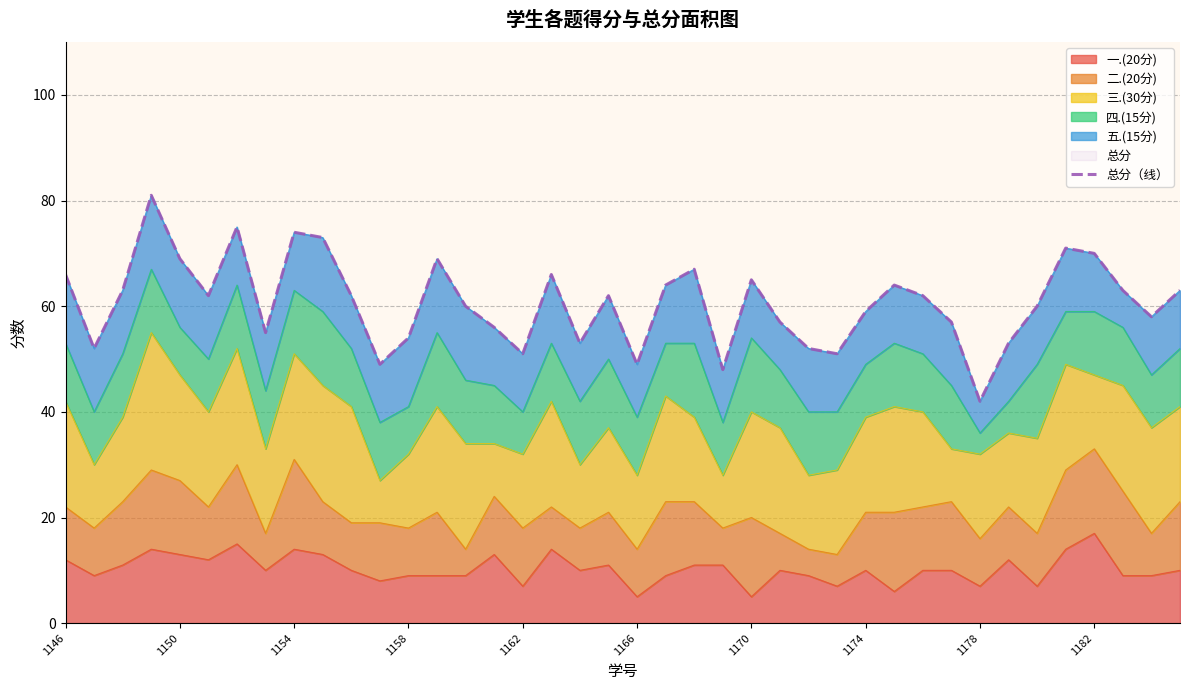

What is the value of the 5th point from the left?

69